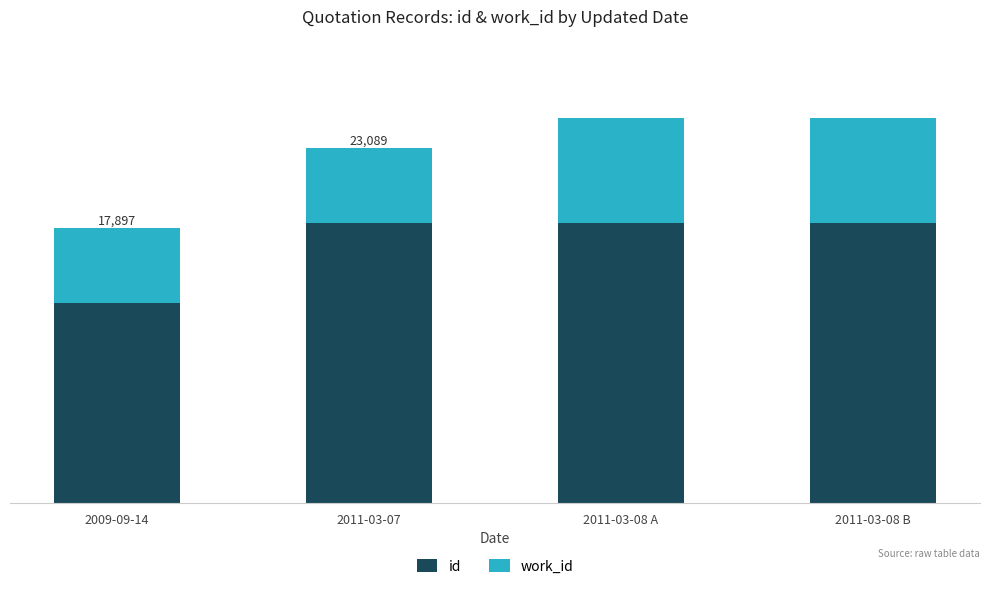

Is it true that id equals 13024 at 2009-09-14?

True